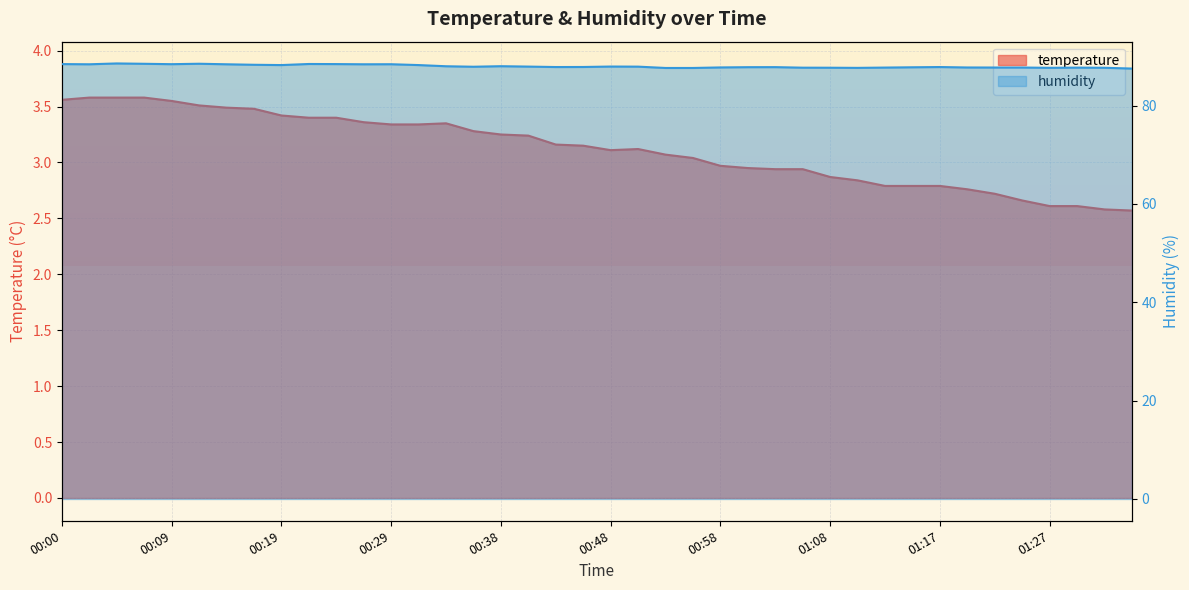

What is the difference between the highest and lowest values at 00:46?

84.7